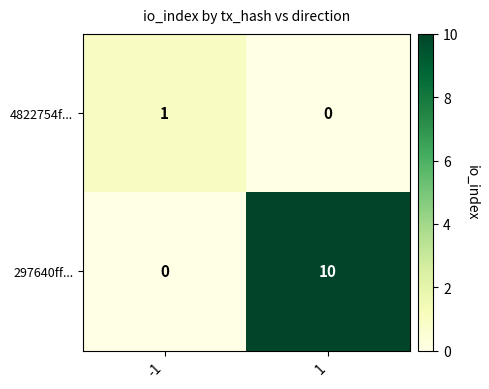

List the series in order of their overall mean, highest first.

297640ff..., 4822754f...